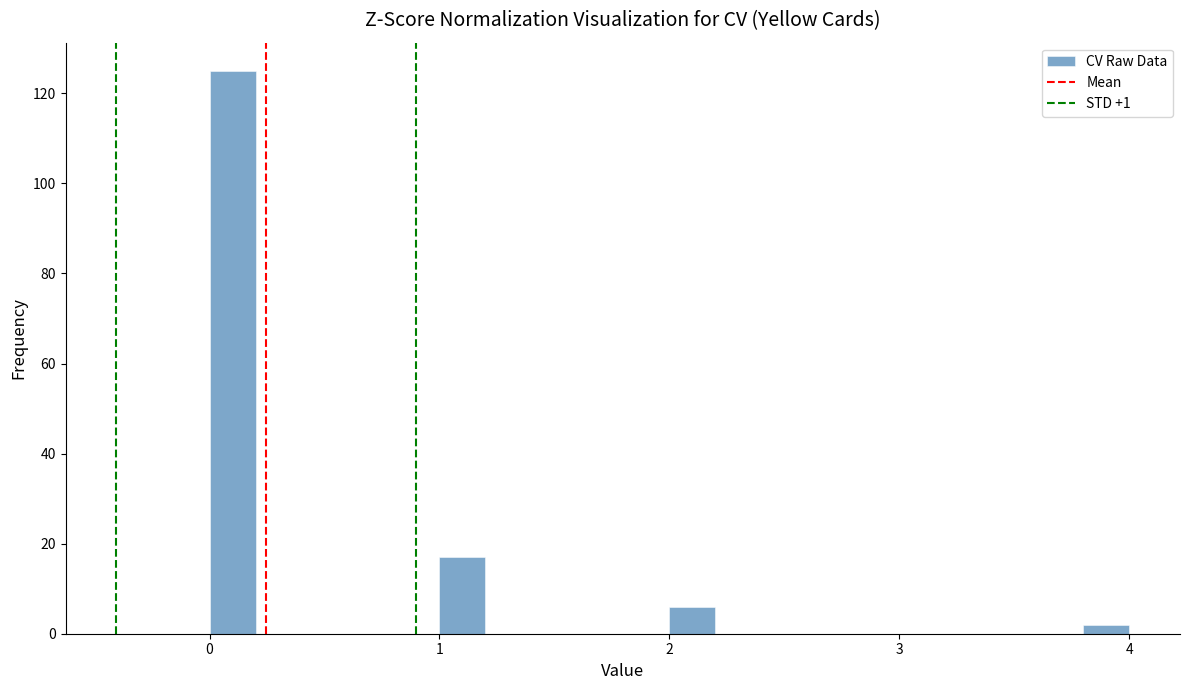

Read against the x-axis, roughly where is the centre of the tallest bar?

0.1